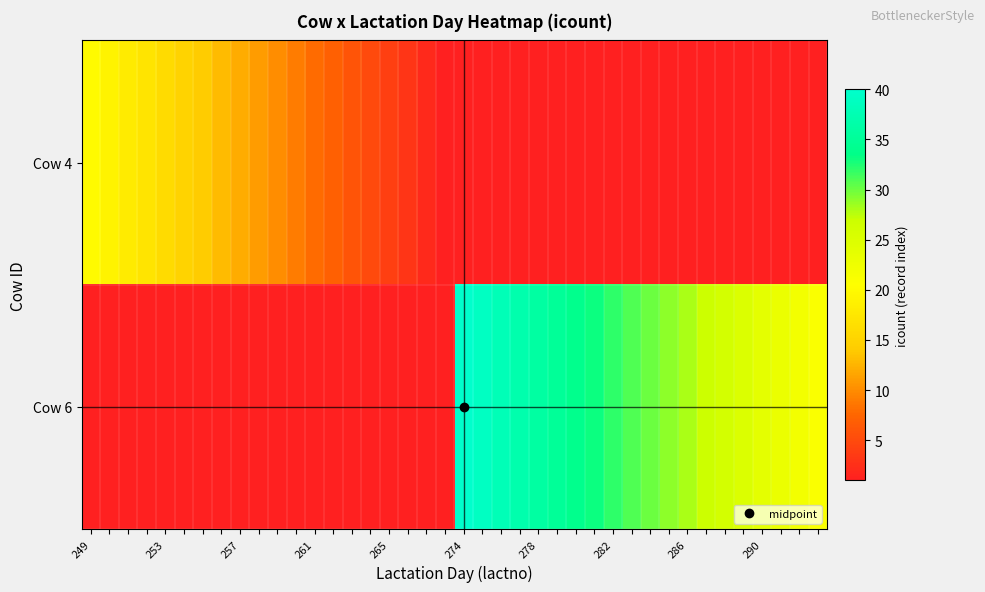

What is the difference between the maximum and minimum values in the Cow 4 series?

19.0